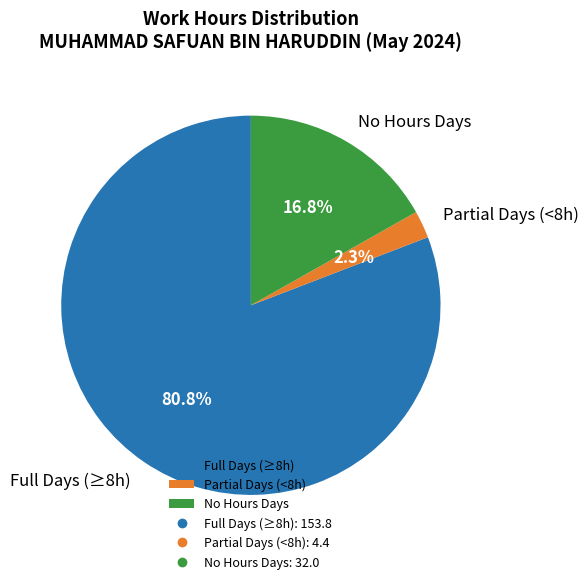

Rank the categories by value from lowest to highest.

Partial Days (<8h), No Hours Days, Full Days (≥8h)